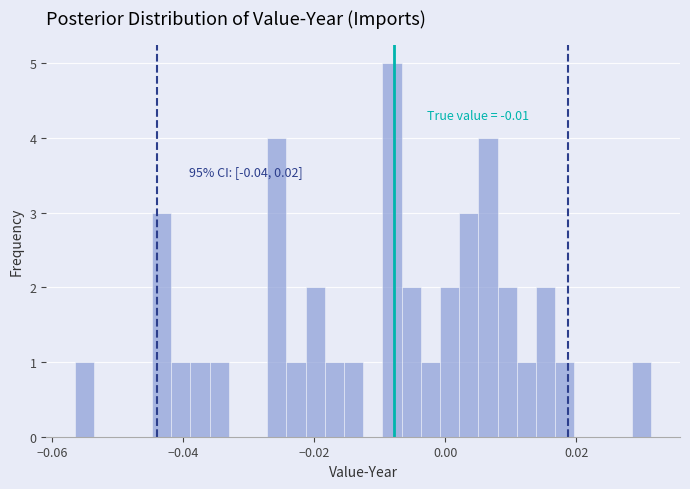

Read against the x-axis, roughly where is the centre of the tallest bar?

-0.008